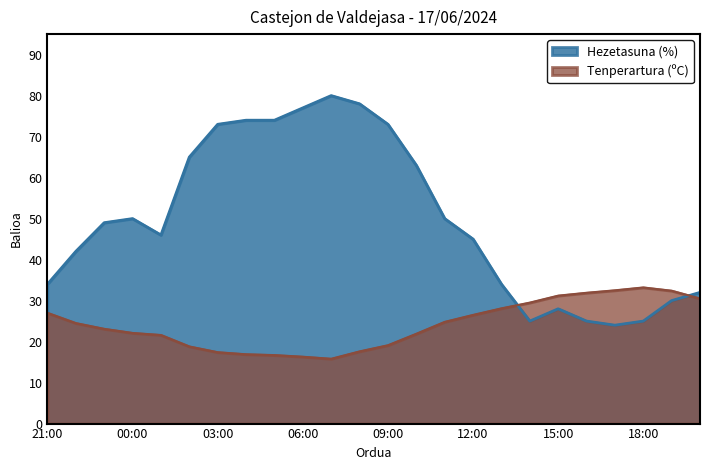

How many lines are shown in the chart?

2